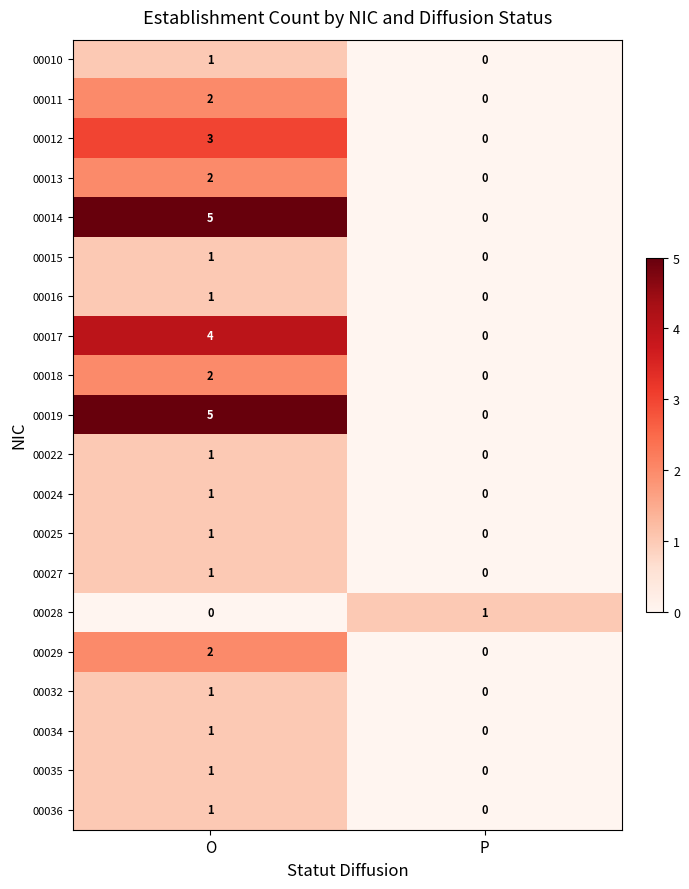

What is the total value across all series at O?

36